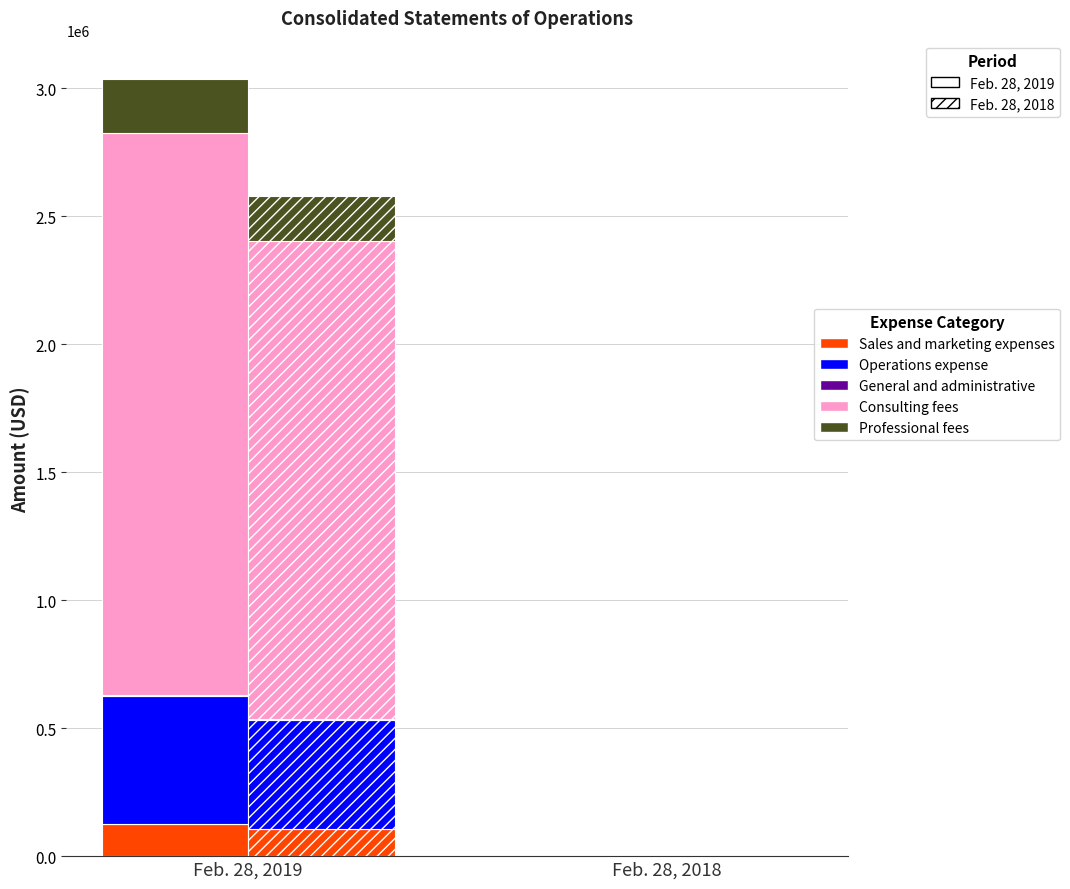

Between Feb. 28, 2018 and Feb. 28, 2019, which is larger?

Feb. 28, 2019